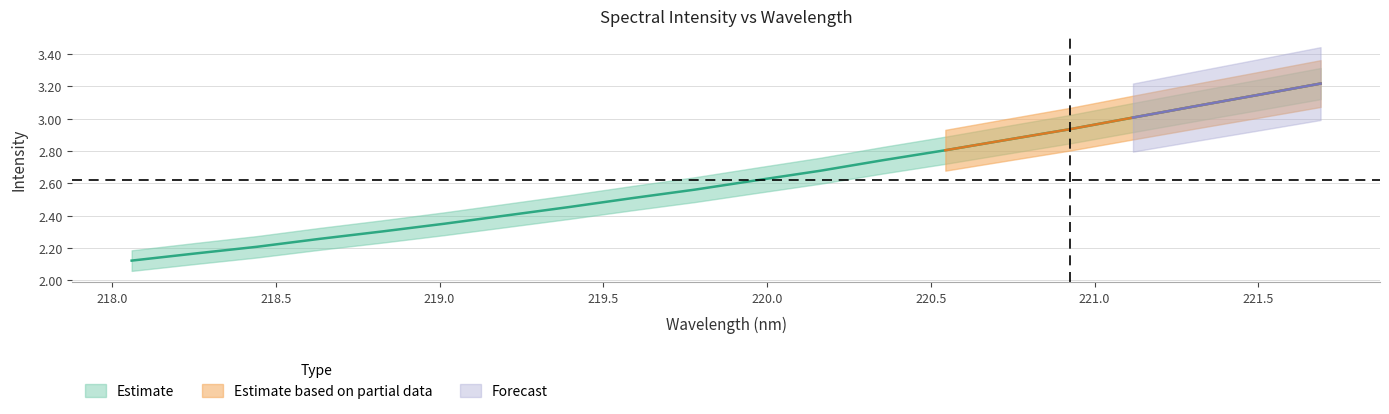

How many lines are shown in the chart?

1